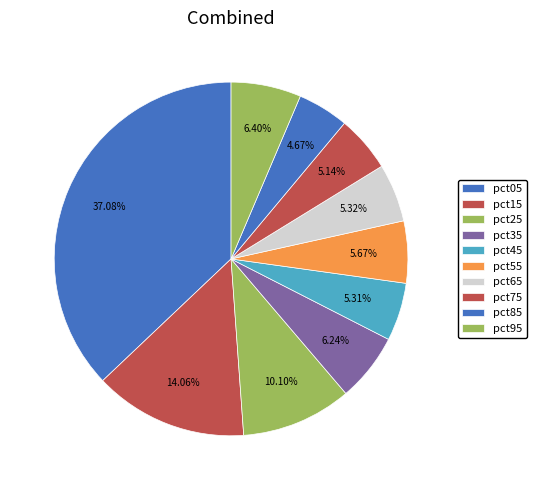

Is it true that pct85 is 5% of the pie?

True